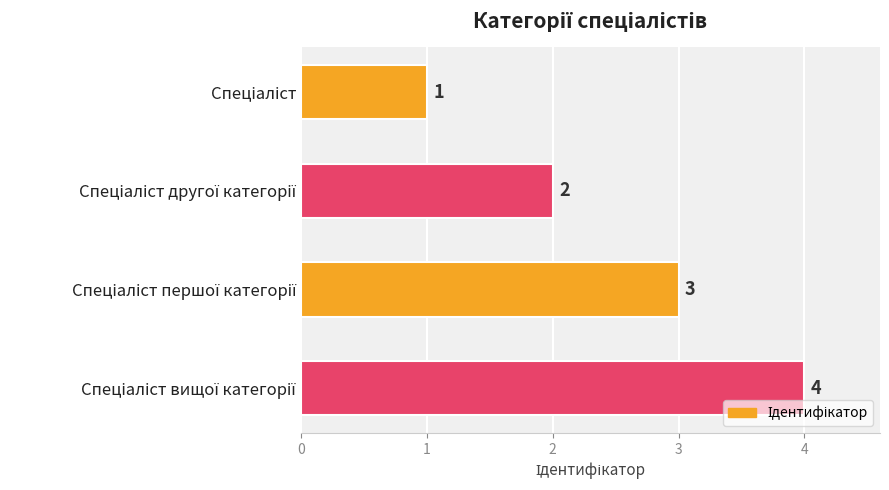

What is the value of the 1st bar from the top?

1